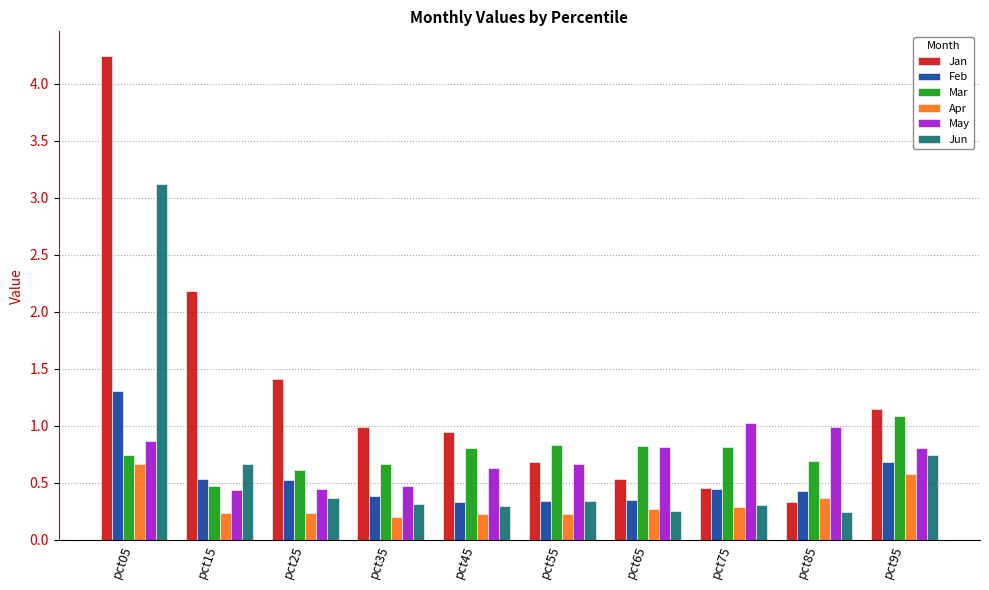

At which label is Jan closest to 2?

pct15